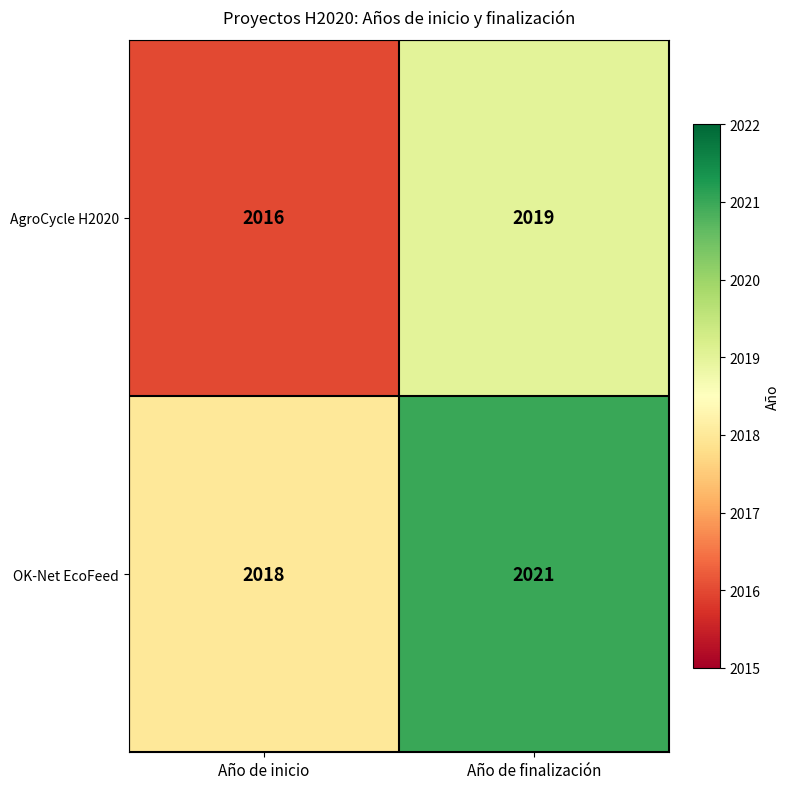

At which label is AgroCycle H2020 closest to 2017?

Año de inicio